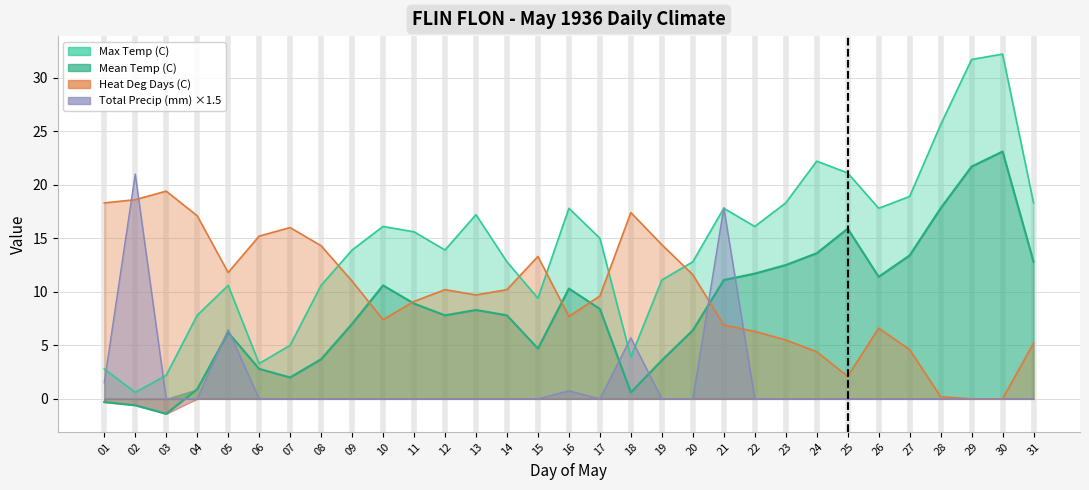

How many values in the Max Temp (C) series are below 15?

15